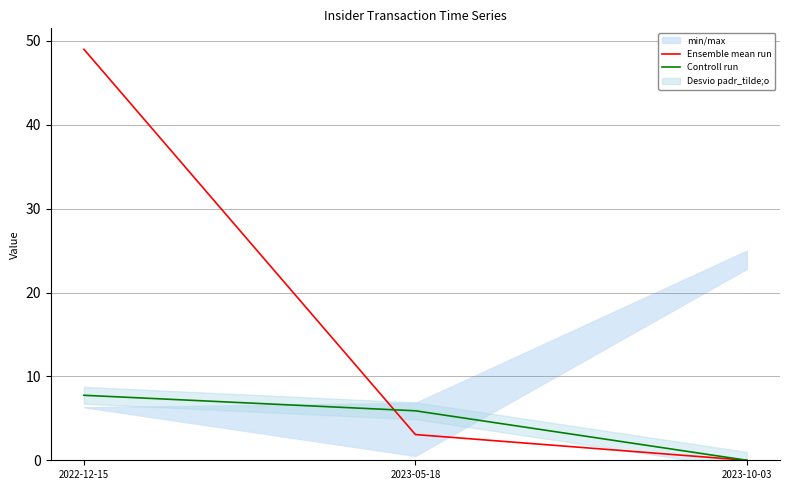

At which category is the sum across all series the highest?

2022-12-15